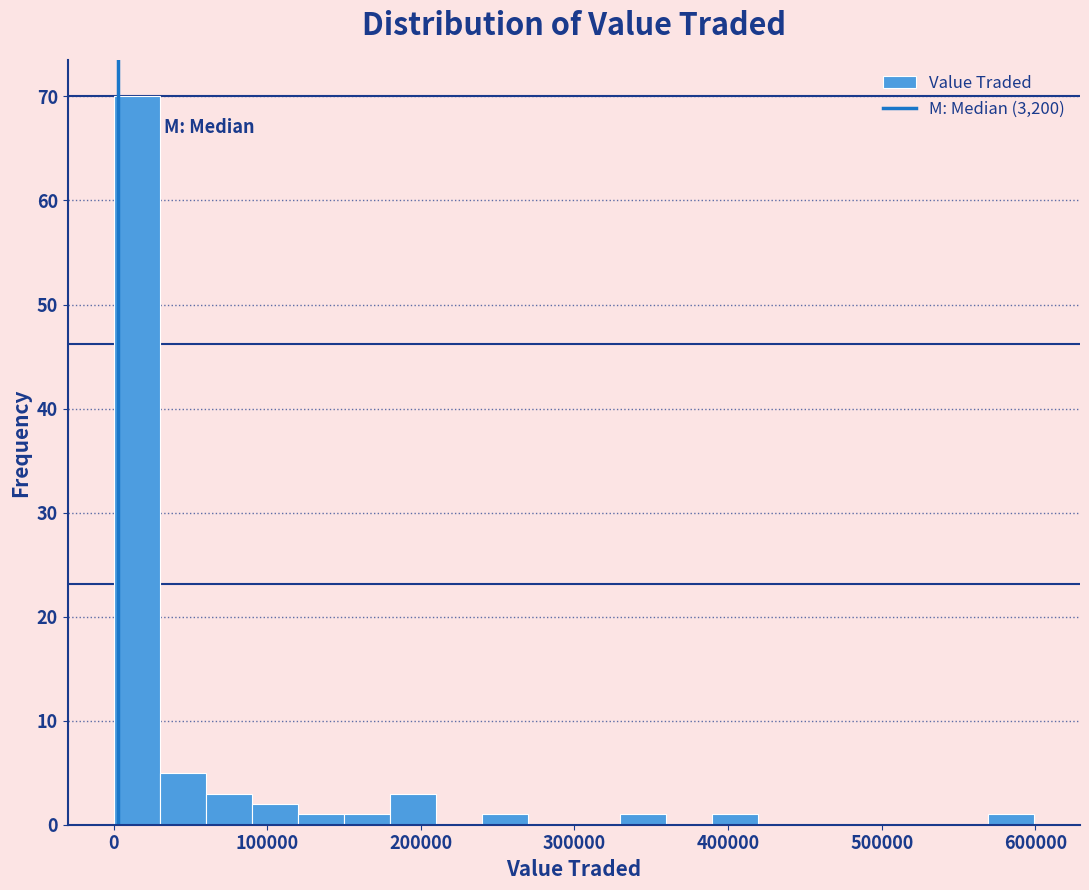

Read against the x-axis, roughly where is the centre of the tallest bar?

10000